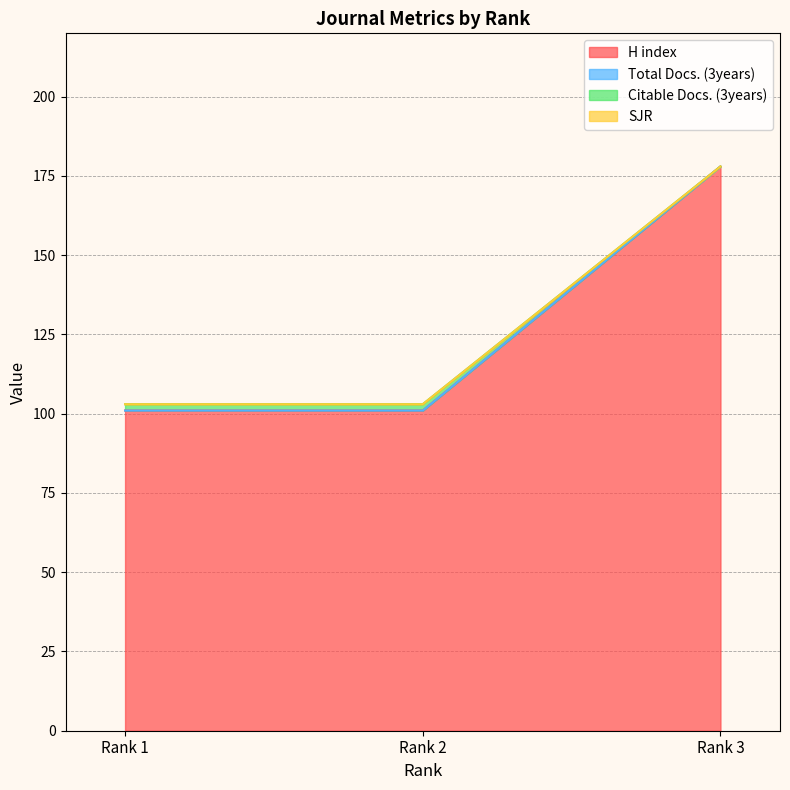

What is the value of the H index point at the 2nd from the left?

101